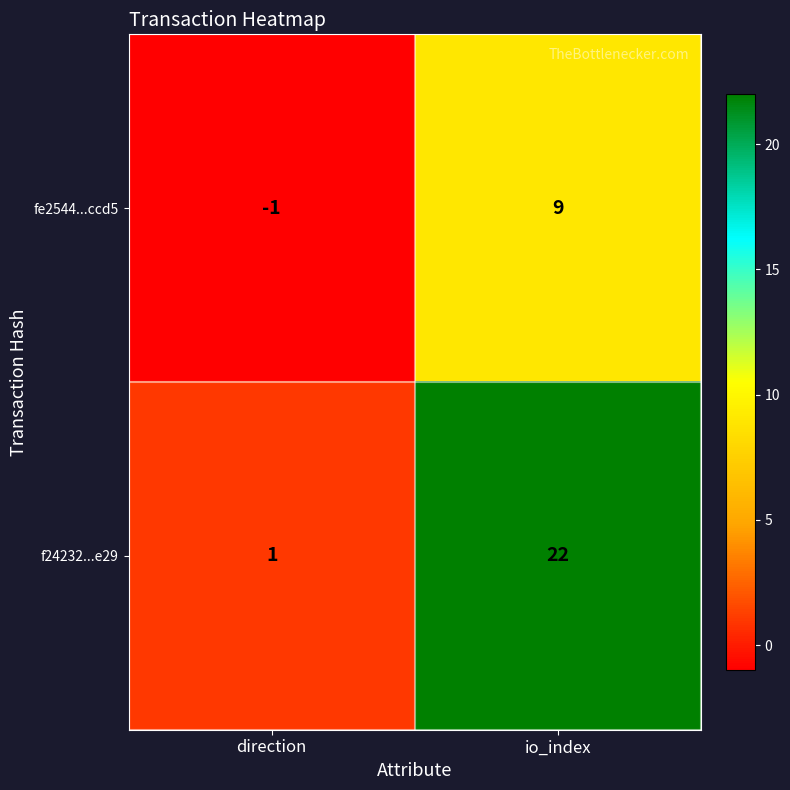

Count the number of categories in the chart.

2